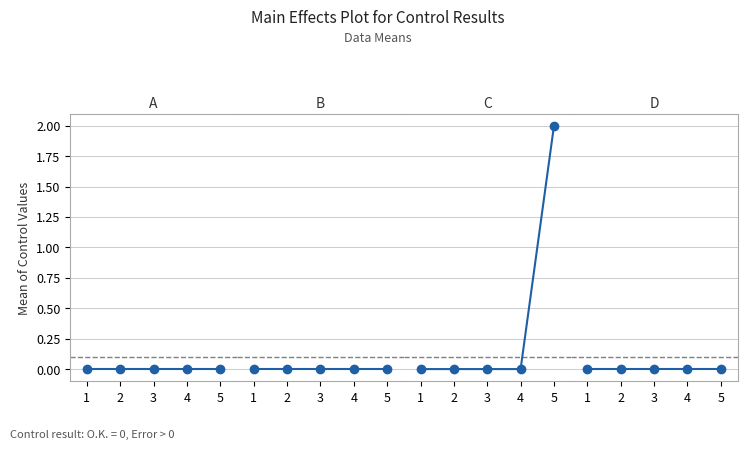

What is the maximum value shown in the chart?

2